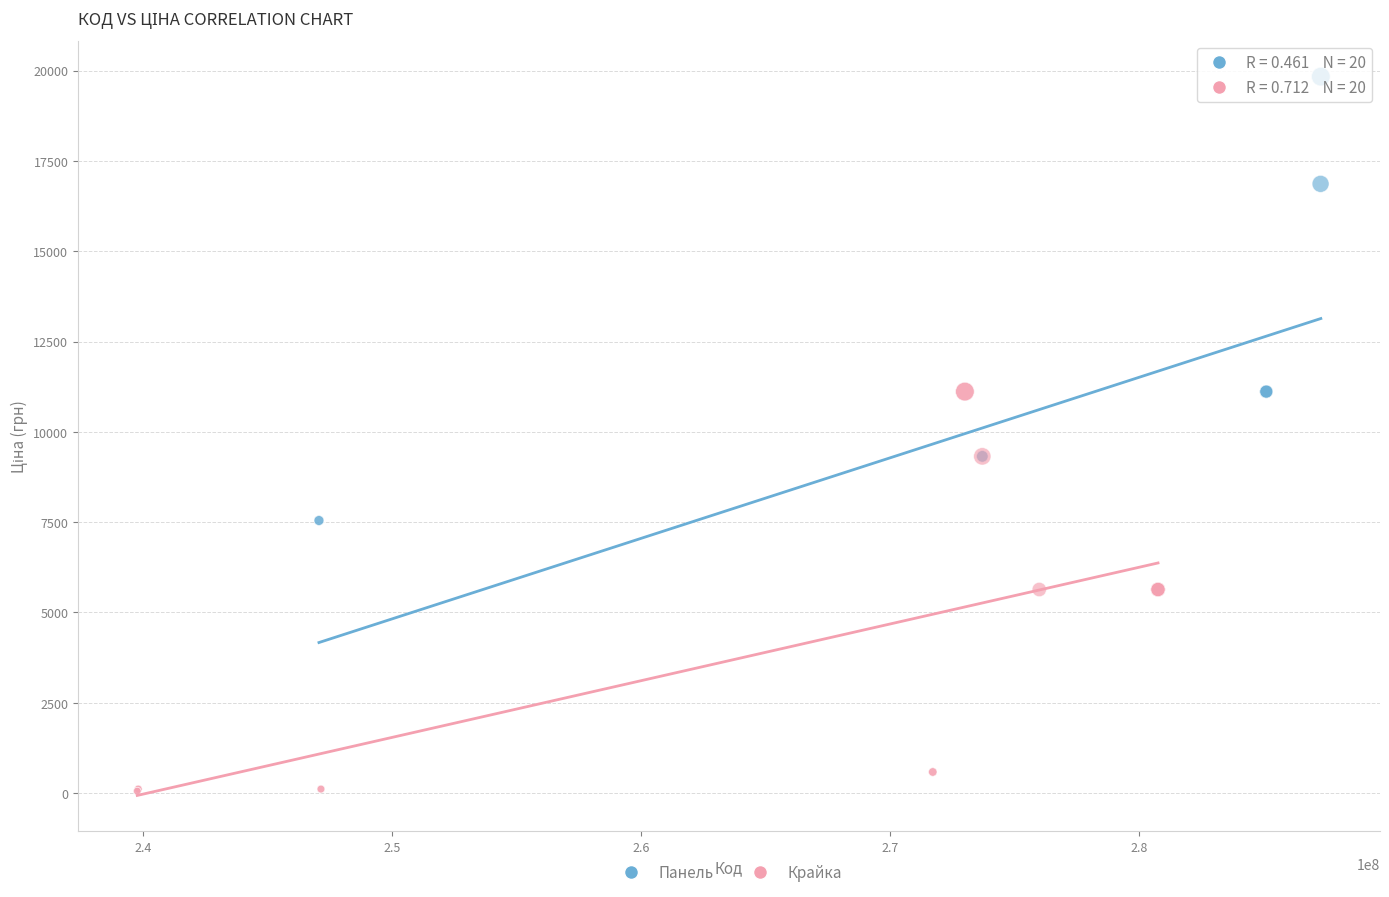

Which series reaches the maximum Y coordinate?

Панель